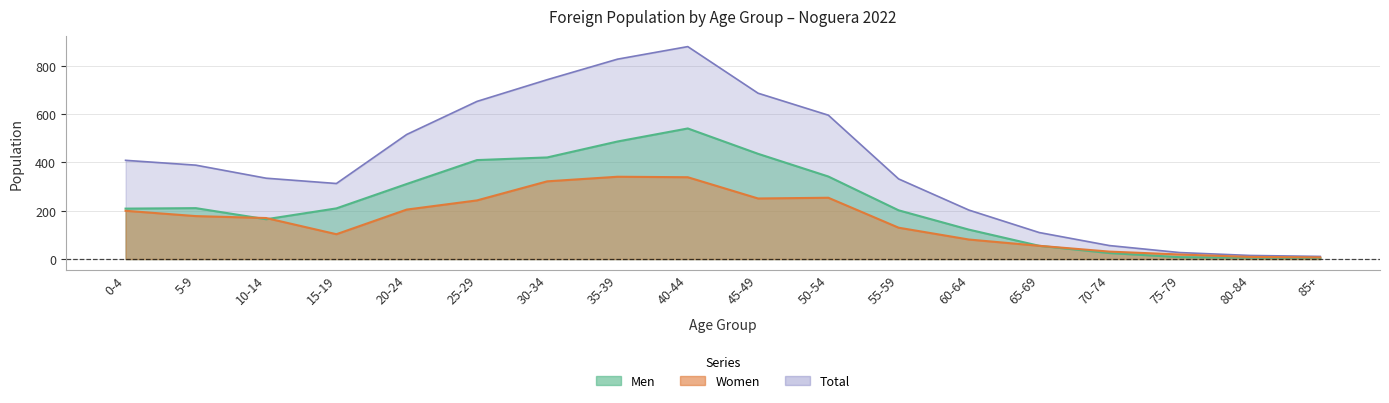

What is the approximate value of Women at 40-44?

339